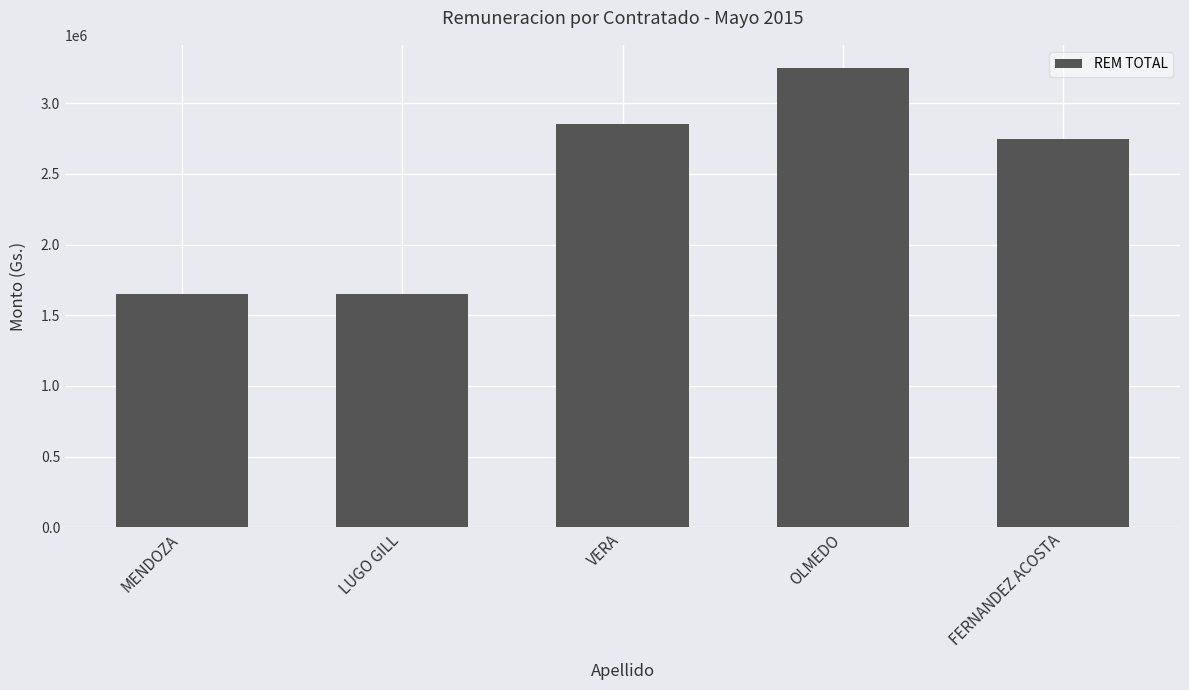

The chart shows a value of 4479538 at FERNANDEZ ACOSTA. True or false?

False